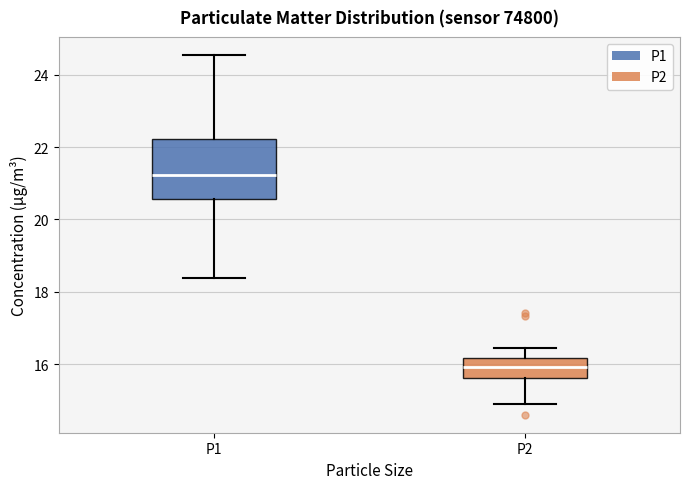

Reading left to right, read every box against the y-axis: the position of its median line, the range the box covers, and the ends of its whiskers. The values are not printed on the chart, so give them approximately, as read against the axis.

P1: median 21.2, box 20.6 to 22.2, whiskers 18.4 to 24.6
P2: median 16.0, box 15.6 to 16.2, whiskers 15.0 to 16.4